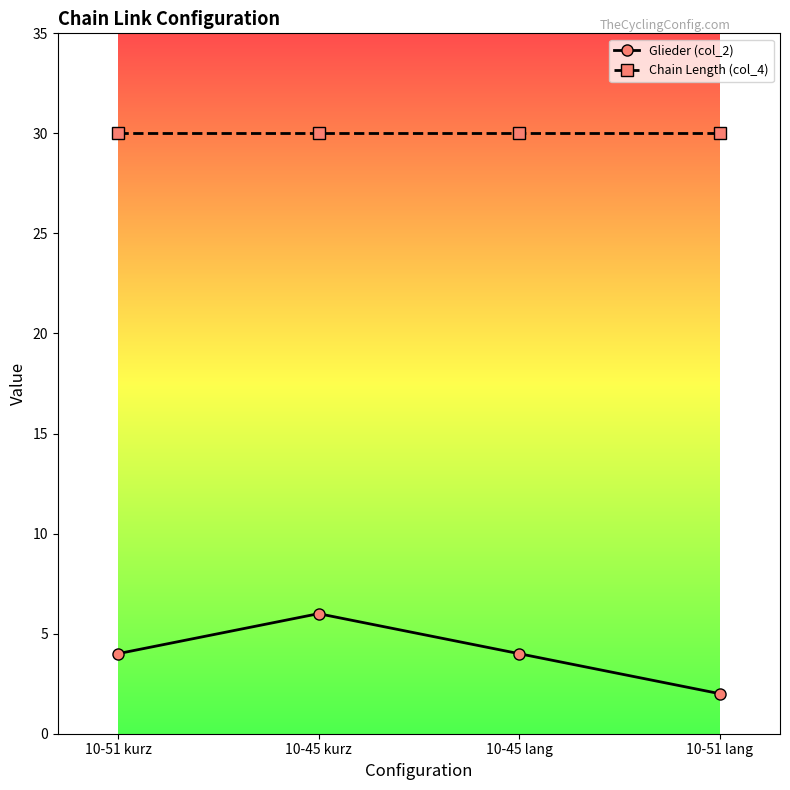

What is the total value across all series at 10-51 lang?

32